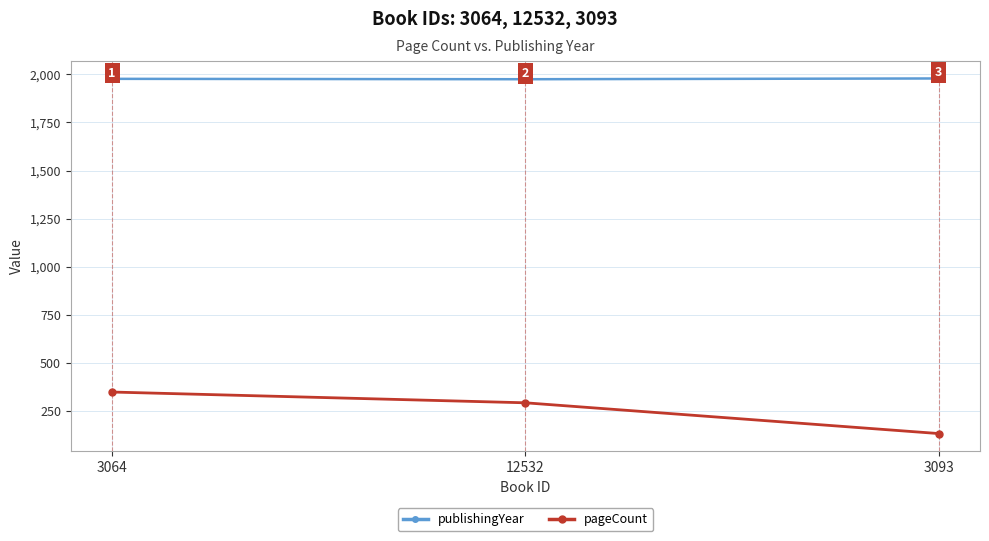

True or false: publishingYear has a value of 704 at 3093.

False